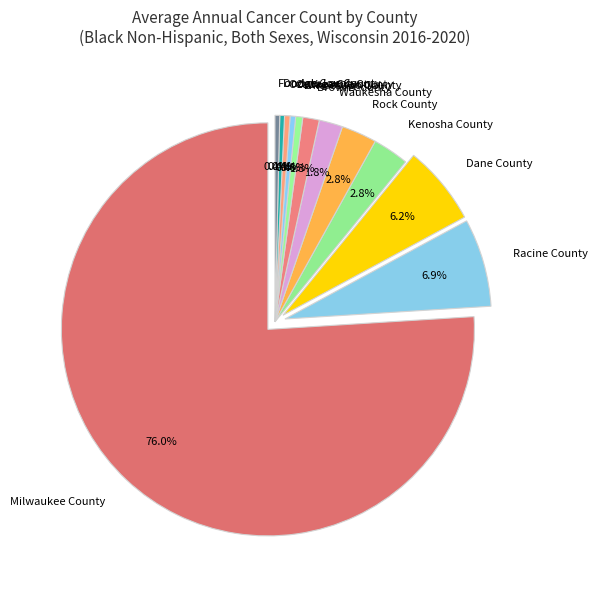

What is the ratio of the value at Ozaukee County to the value at Dane County?

0.1